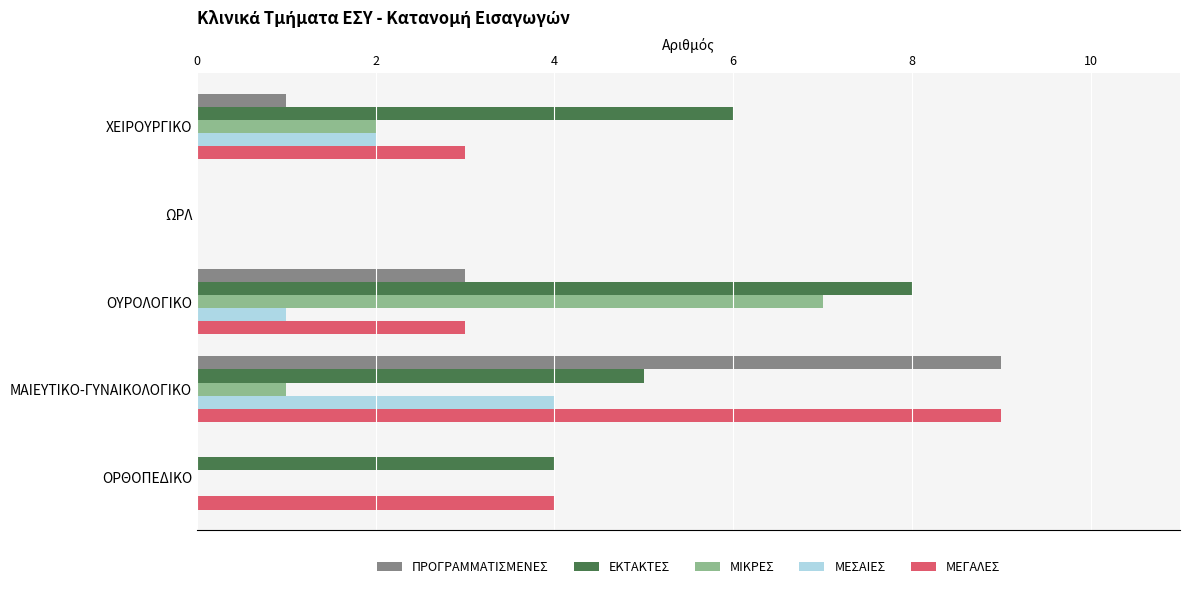

What is the sum of the ΜΕΣΑΙΕΣ values at ΜΑΙΕΥΤΙΚΟ-ΓΥΝΑΙΚΟΛΟΓΙΚΟ and ΩΡΛ?

4